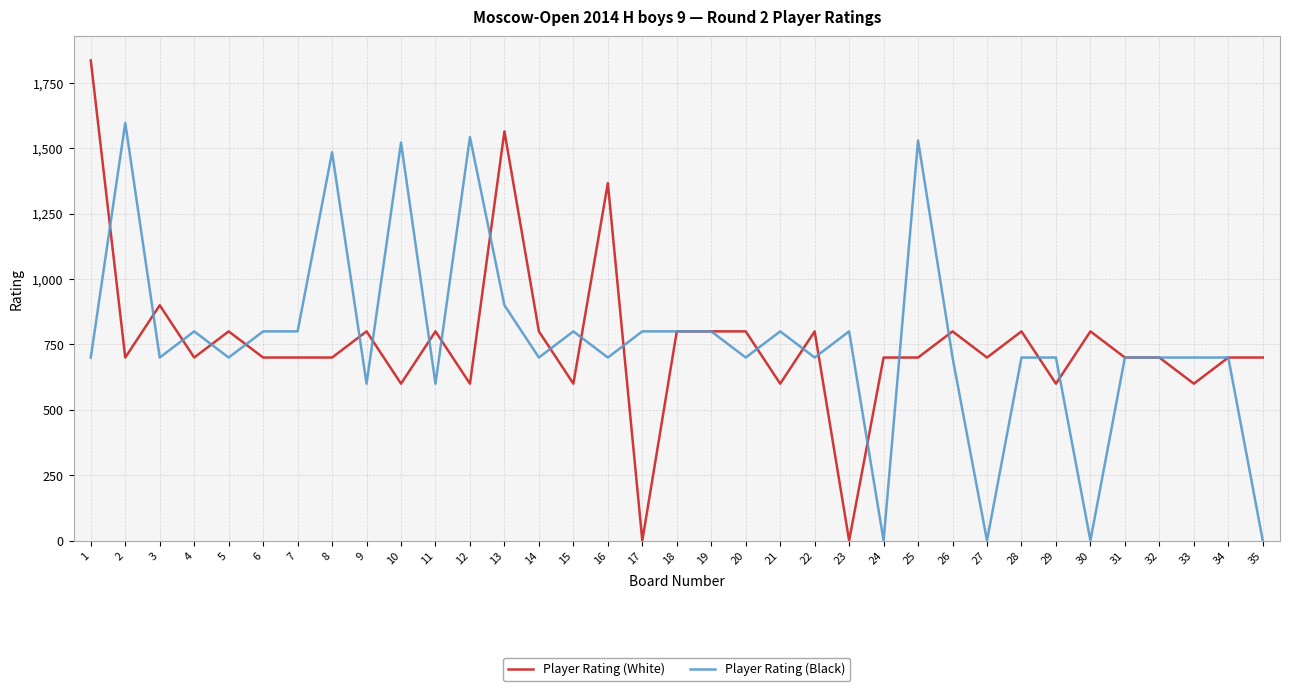

Reading left to right, what are all the values shown in this chart?

Player Rating (White): 1=1836	2=700	3=900	4=700	5=800	6=700	7=700	8=700	9=800	10=600	11=800	12=600	13=1565	14=800	15=600	16=1367	17=0	18=800	19=800	20=800	21=600	22=800	23=0	24=700	25=700	26=800	27=700	28=800	29=600	30=800	31=700	32=700	33=600	34=700	35=700
Player Rating (Black): 1=700	2=1597	3=700	4=800	5=700	6=800	7=800	8=1485	9=600	10=1522	11=600	12=1543	13=900	14=700	15=800	16=700	17=800	18=800	19=800	20=700	21=800	22=700	23=800	24=0	25=1530	26=700	27=0	28=700	29=700	30=0	31=700	32=700	33=700	34=700	35=0